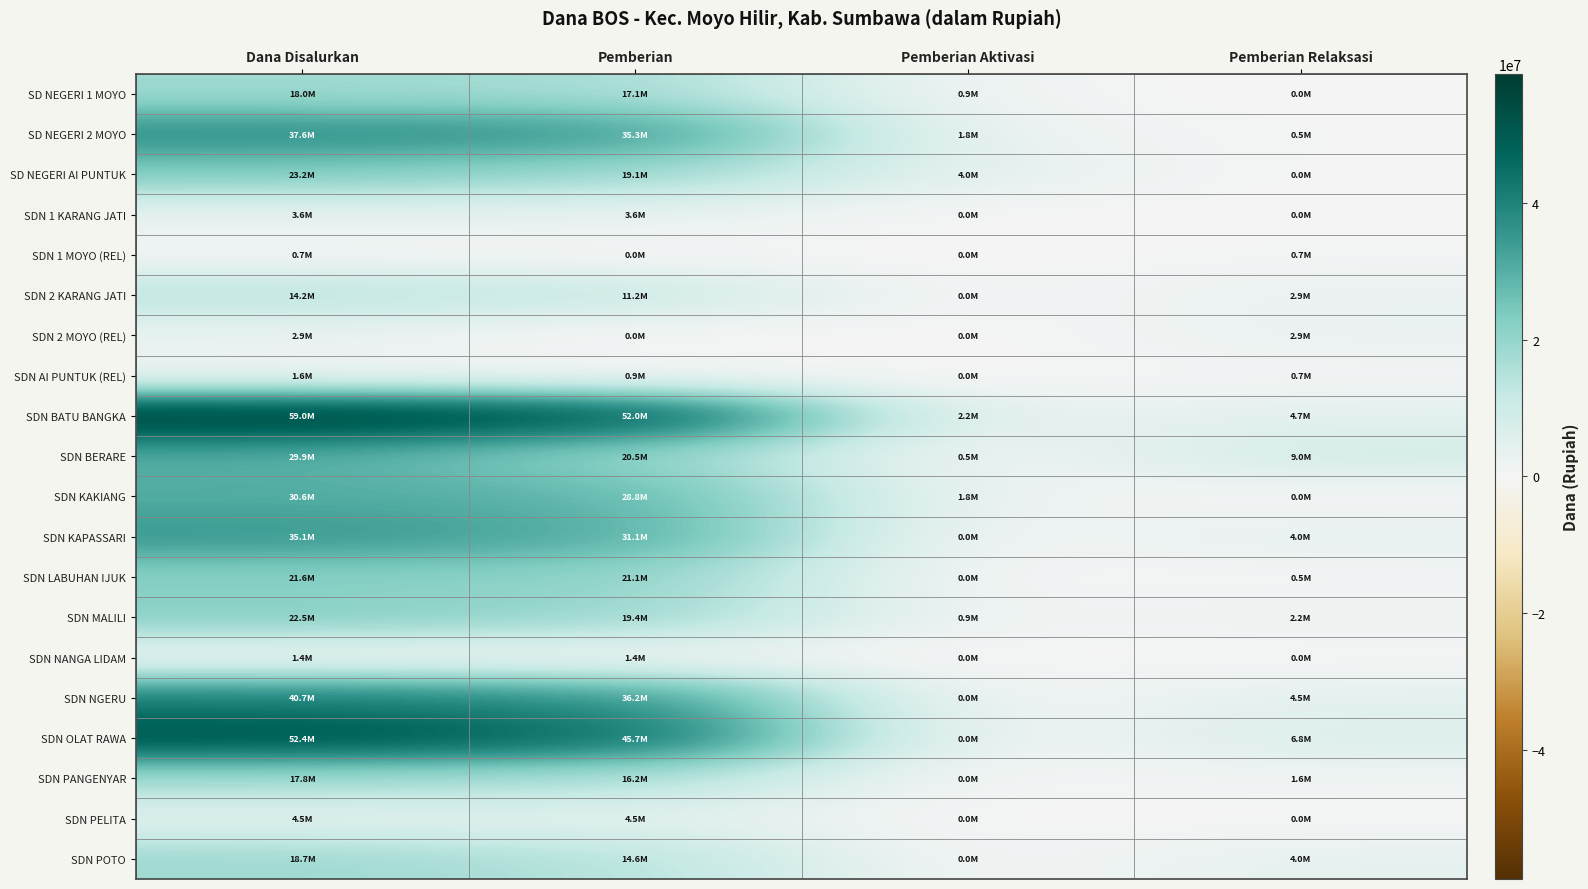

What is the total value across all series at Dana Disalurkan?

435825000